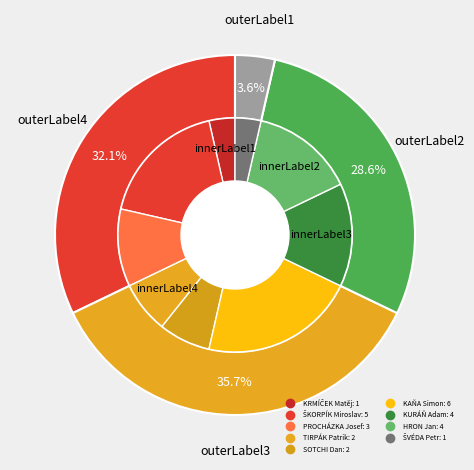

True or false: KRMÍČEK Matěj accounts for 4% of the total.

True